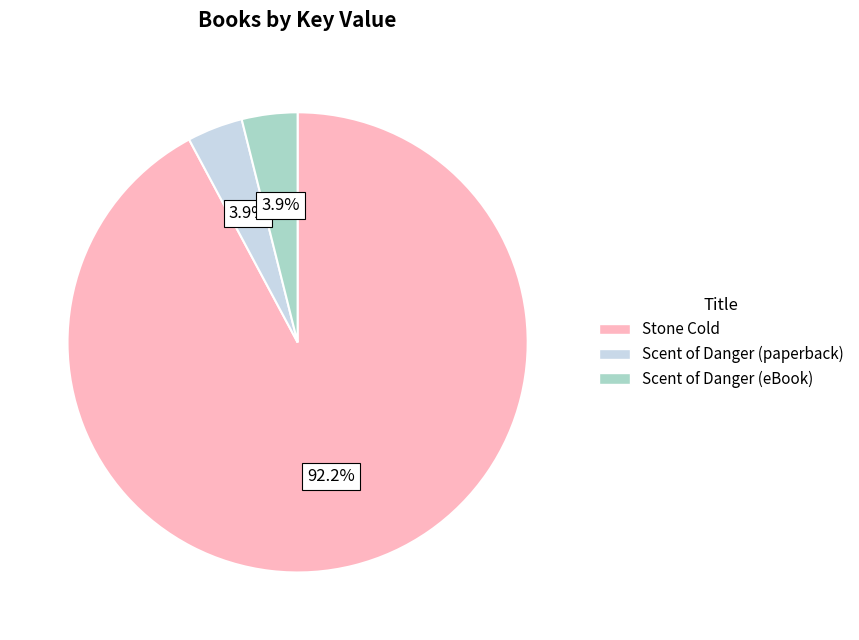

Approximately how many times larger is the value at Stone Cold compared to Scent of Danger (paperback)?

23.6